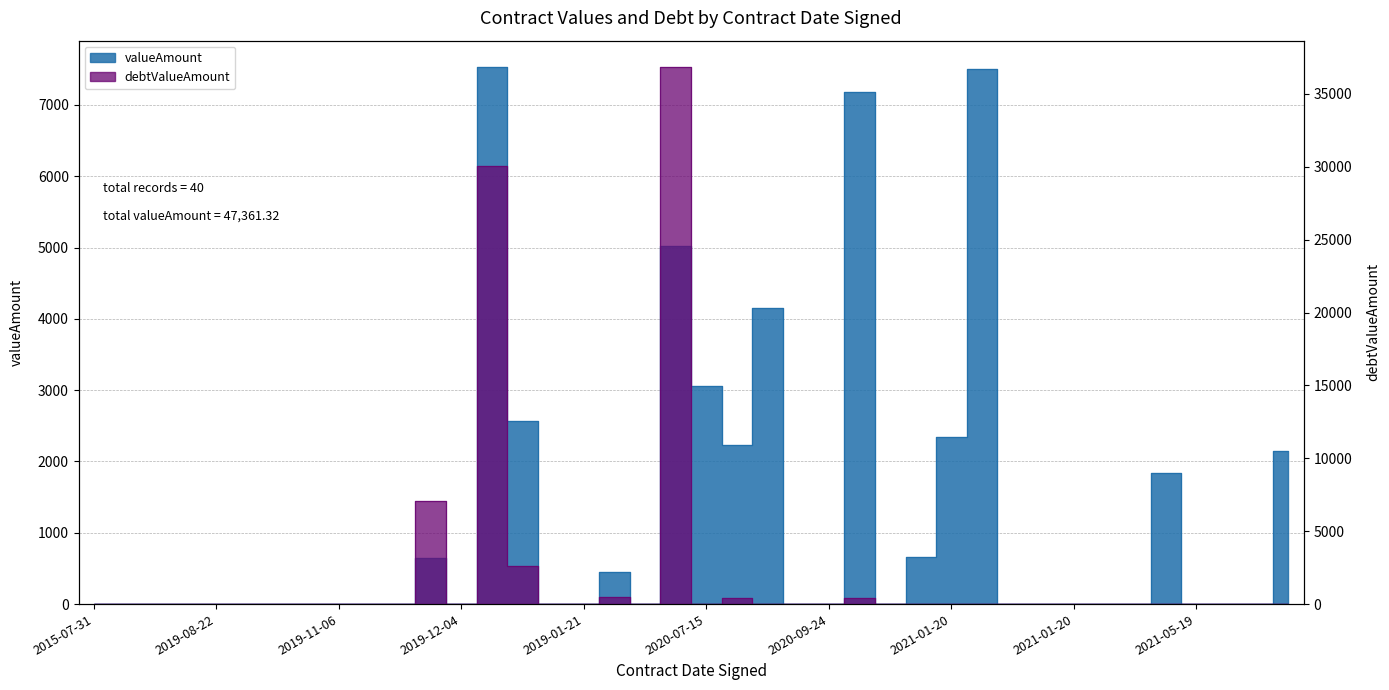

Which has a higher value, 2021-07-07 or 2019-11-06?

2021-07-07